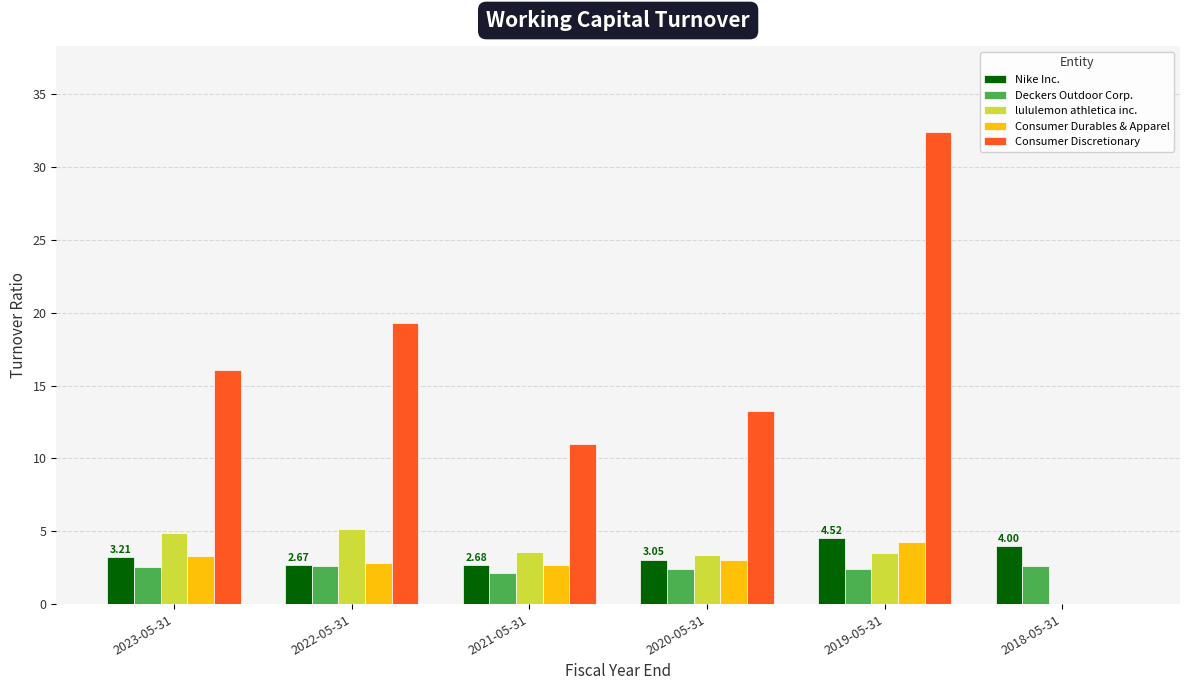

Is the value of Nike Inc. at 2018-05-31 greater than the value of Deckers Outdoor Corp. at 2023-05-31?

Yes